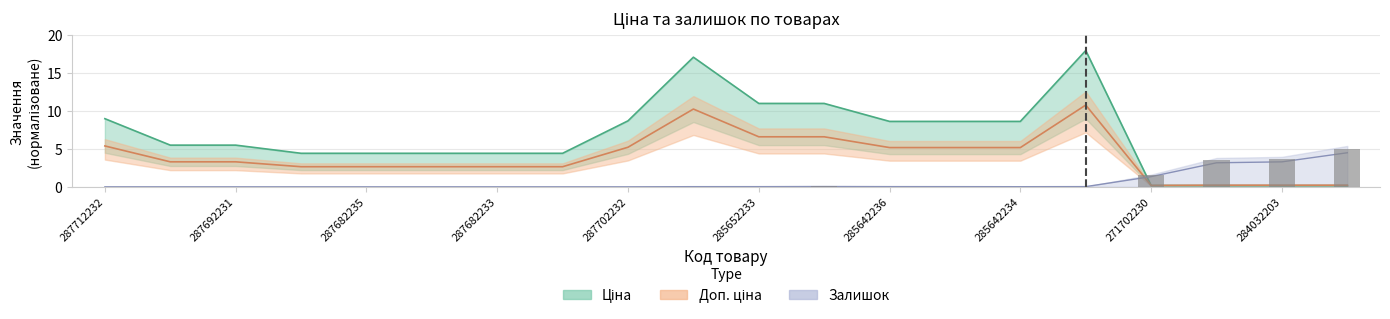

Are the bars grouped side by side (vs. stacked)?

Yes